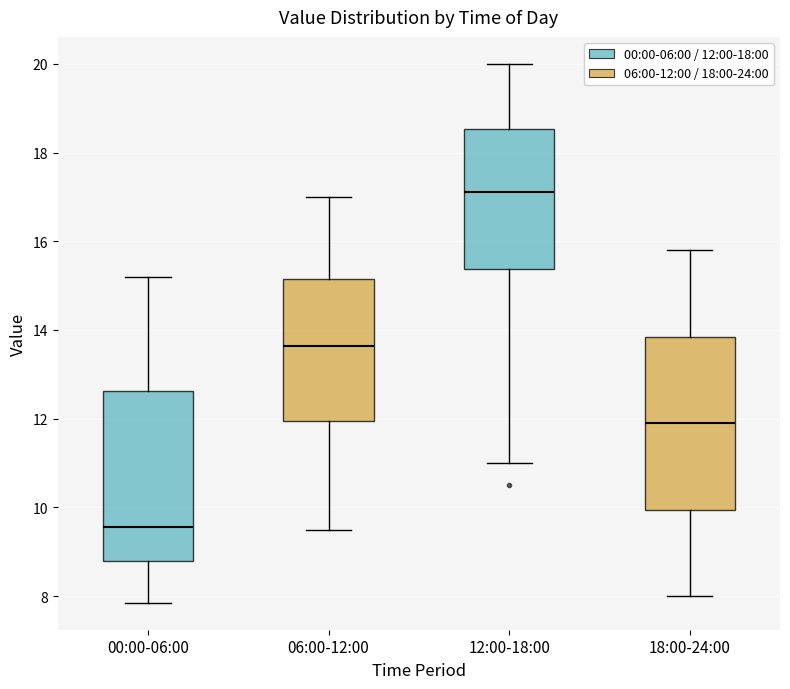

Reading left to right, transcribe this box plot: for each box, give where its median line is, the range the box spans, and where its two whiskers end, as read against the y-axis. The values are not printed on the chart, so give them approximately, as read against the axis.

00:00-06:00: median 9.6, box 8.8 to 12.6, whiskers 7.8 to 15.2
06:00-12:00: median 13.6, box 12.0 to 15.2, whiskers 9.6 to 17.0
12:00-18:00: median 17.2, box 15.4 to 18.6, whiskers 11.0 to 20.0
18:00-24:00: median 12.0, box 10.0 to 13.8, whiskers 8.0 to 15.8